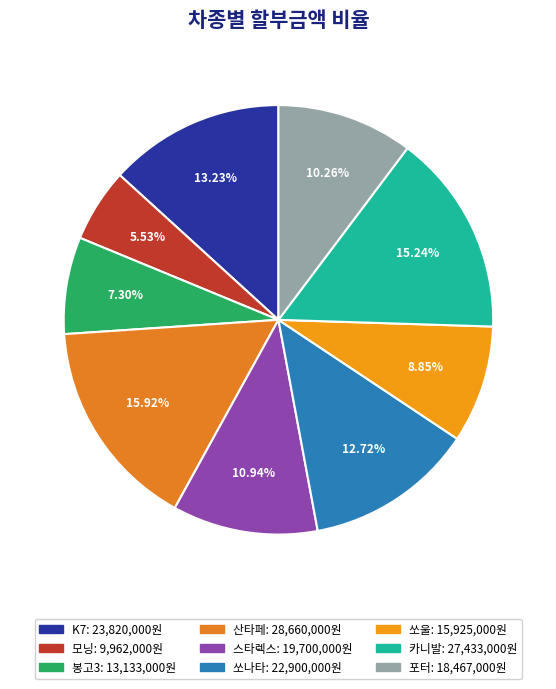

To the nearest percent, what is the difference between the 카니발 and 봉고3 slice percentages?

8%